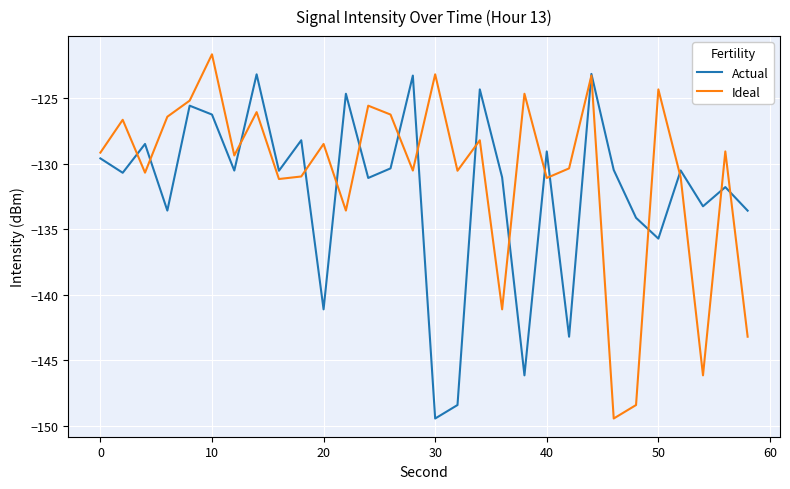

True or false: Actual and Ideal intersect in this chart.

True